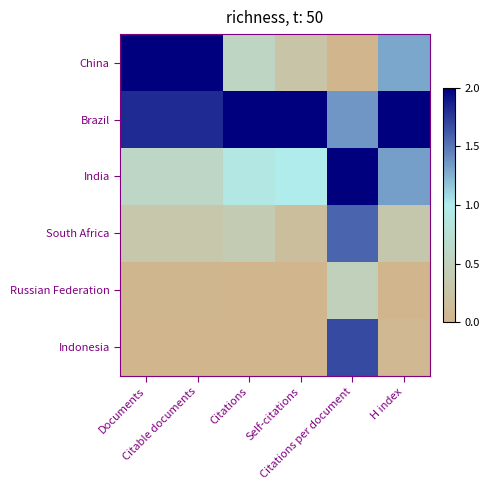

Reading left to right, what are all the values shown in this chart?

China: Documents=2.0	Citable documents=2.0	Citations=0.6	Self-citations=0.3	Citations per document=0.0	H index=1.3
Brazil: Documents=1.8	Citable documents=1.8	Citations=2.0	Self-citations=2.0	Citations per document=1.4	H index=2.0
India: Documents=0.6	Citable documents=0.6	Citations=0.9	Self-citations=1.0	Citations per document=2.0	H index=1.3
South Africa: Documents=0.3	Citable documents=0.3	Citations=0.4	Self-citations=0.2	Citations per document=1.6	H index=0.3
Russian Federation: Documents=0.0	Citable documents=0.0	Citations=0.0	Self-citations=0.0	Citations per document=0.5	H index=0.0
Indonesia: Documents=0.0	Citable documents=0.0	Citations=0.0	Self-citations=0.0	Citations per document=1.7	H index=0.1